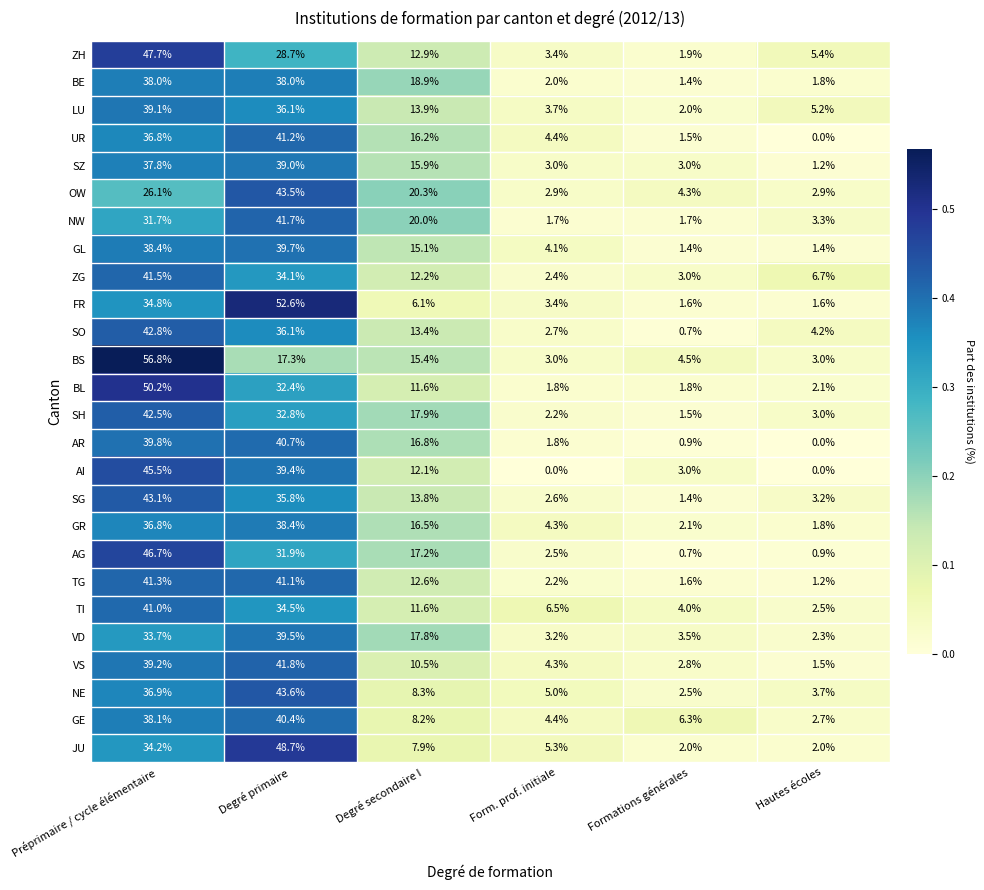

What is the average value of the OW series?

16.7